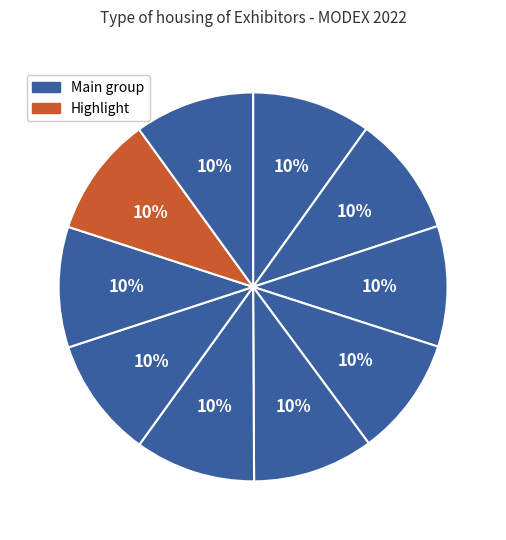

Is there any slice that represents more than half of the pie?

No